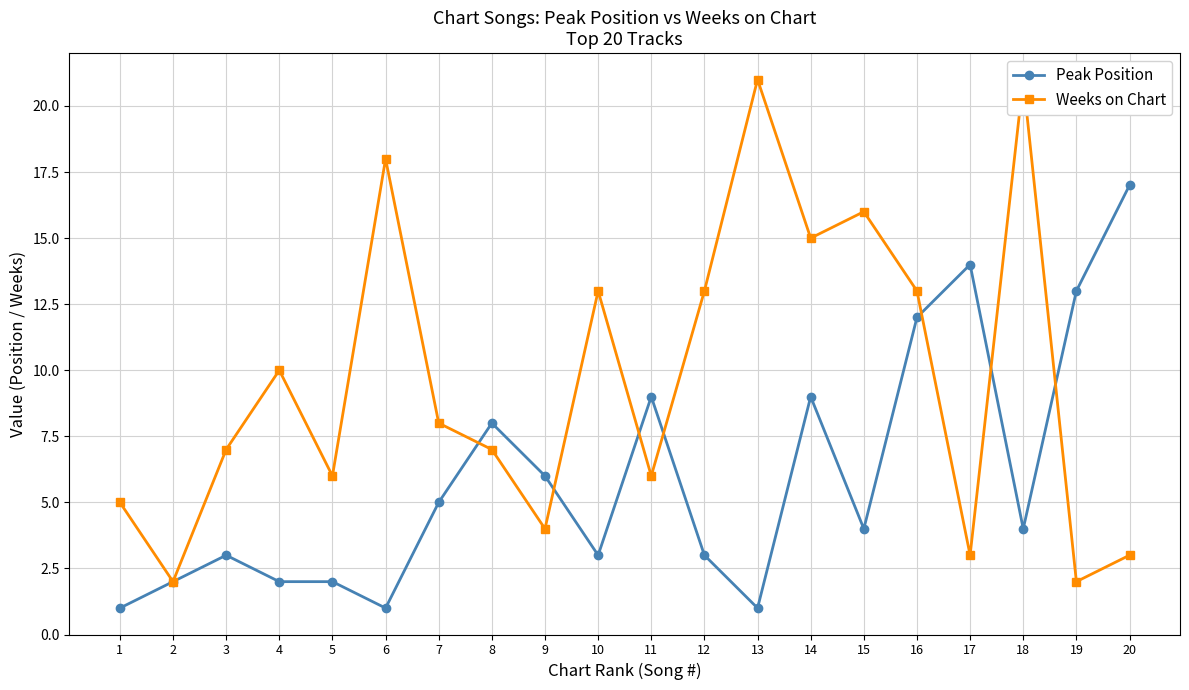

Which category has the lowest value in the Peak Position series?

1